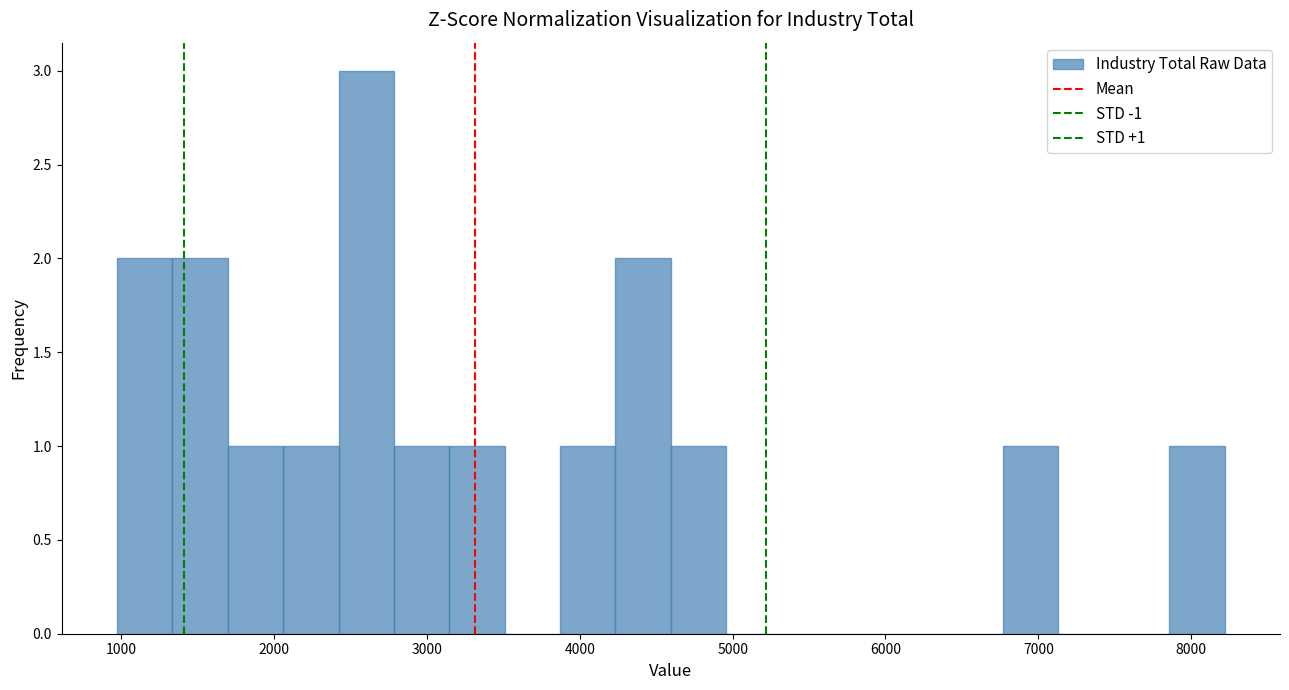

Read against the x-axis, roughly where is the centre of the tallest bar?

2600